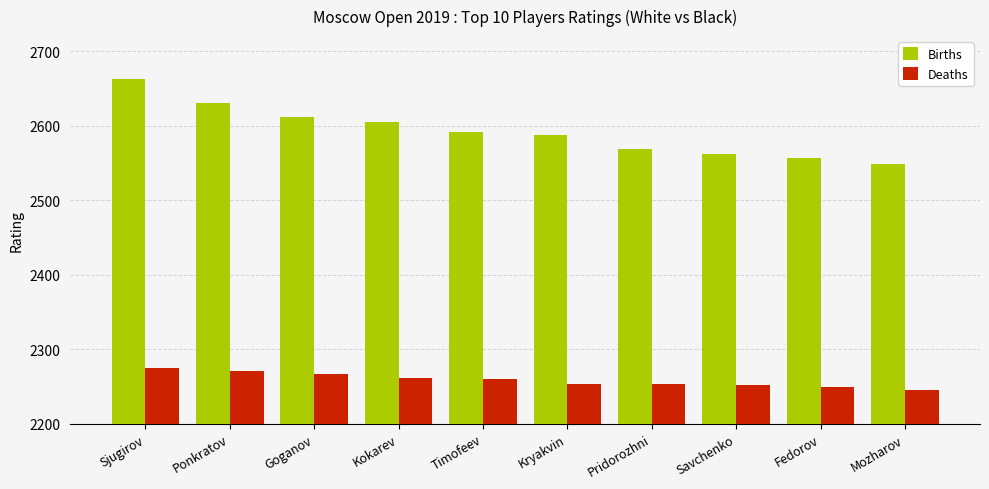

Where does the Deaths series first go above 2260?

Sjugirov